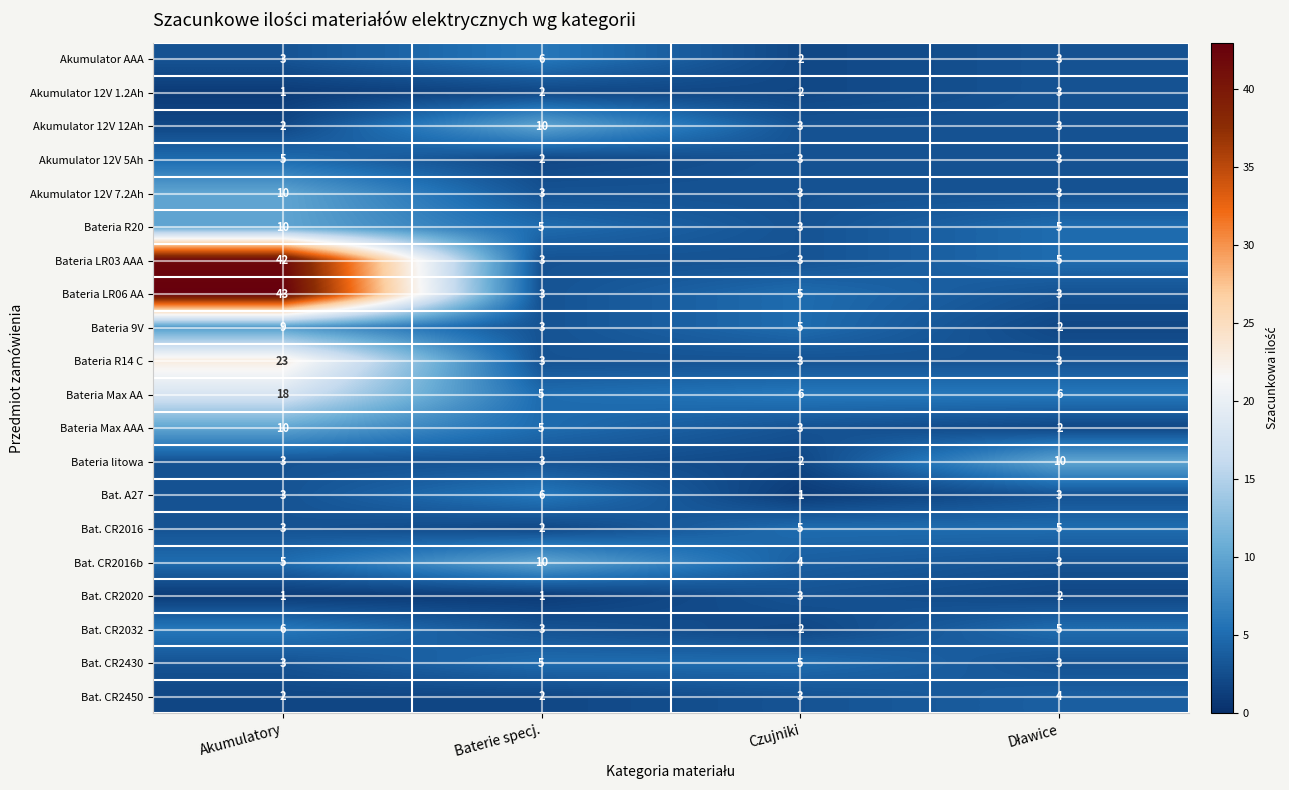

How many values in the Akumulator 12V 12Ah series are below 3?

1